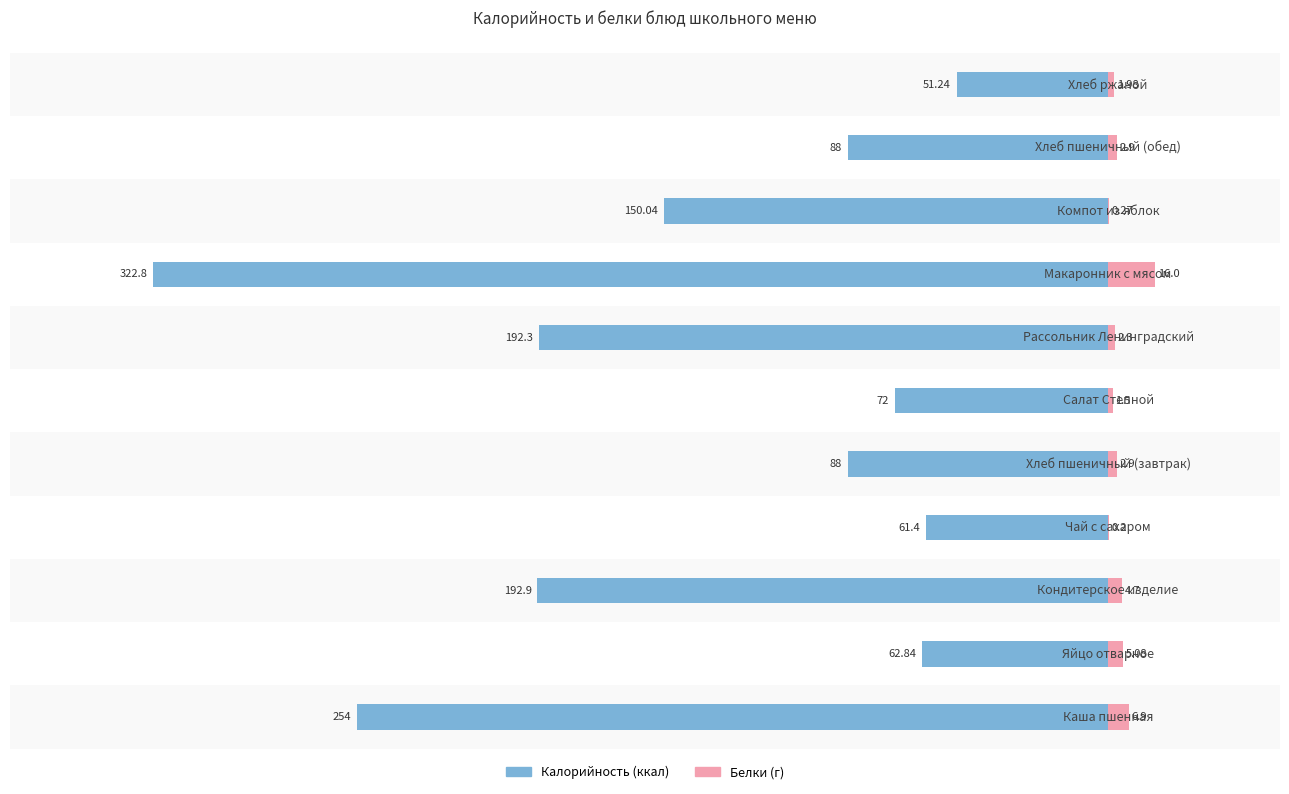

Reading left to right, extract all data points from this chart.

Калорийность: -254.0	-62.8	-192.9	-61.4	-88.0	-72.0	-192.3	-322.8	-150.0	-88.0	-51.2
Белки: 6.9	5.1	4.7	0.2	2.9	1.5	2.3	16.0	0.3	2.9	2.0